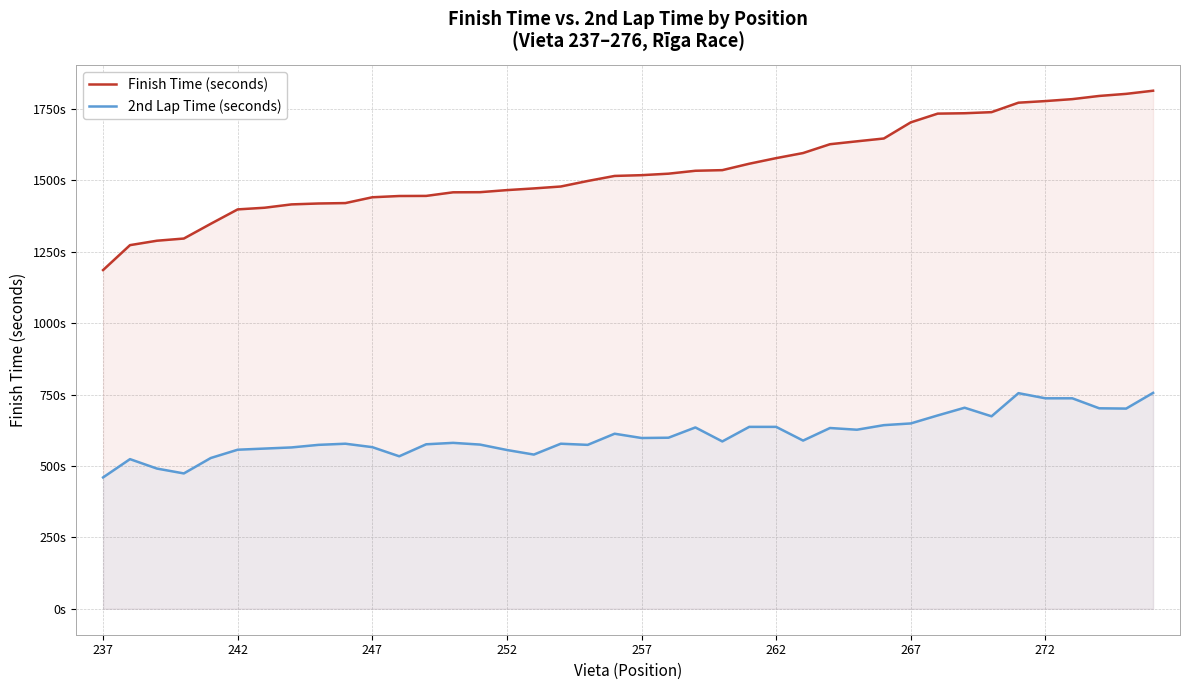

In 2nd Lap Time (seconds), how many points are lower than both neighbors (excluding endpoints)?

10